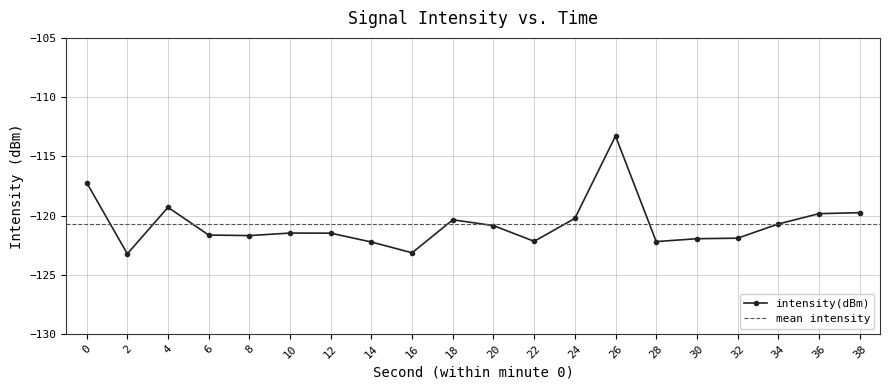

What is the maximum value shown in the chart?

-113.3